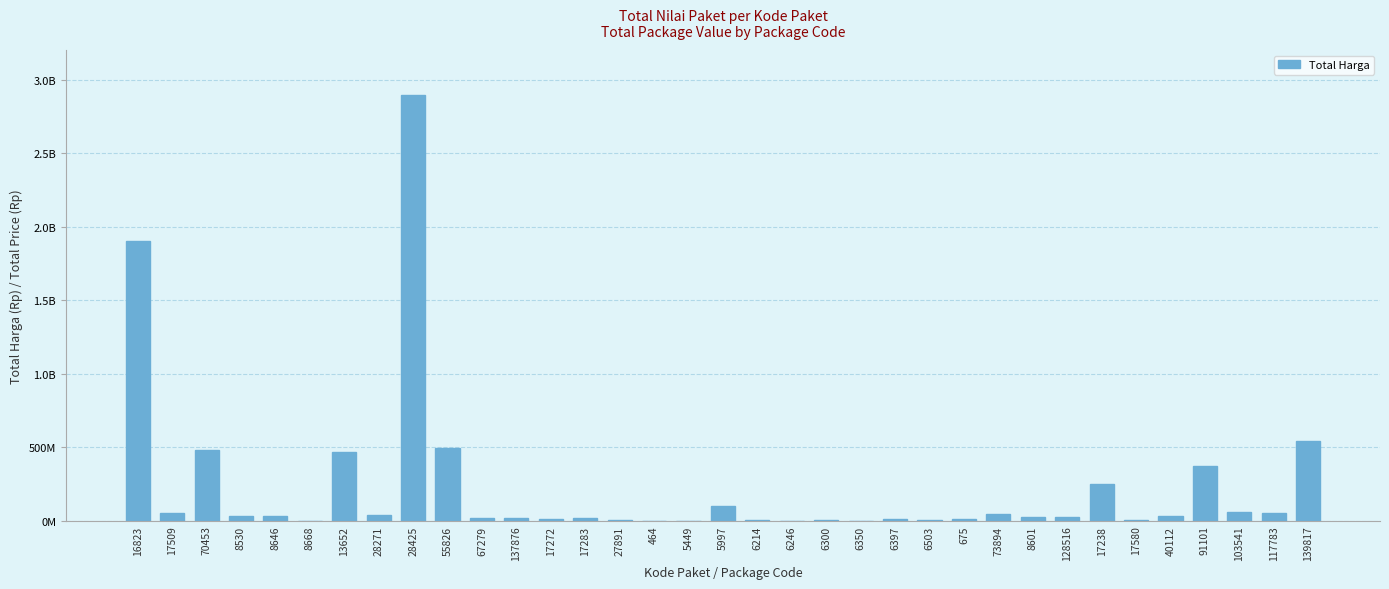

What is the value of the 18th bar from the left?

98772570